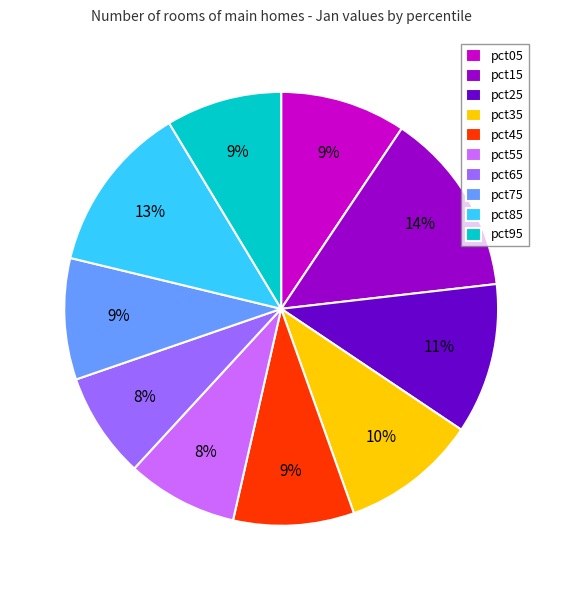

Count the number of slices in the pie.

10